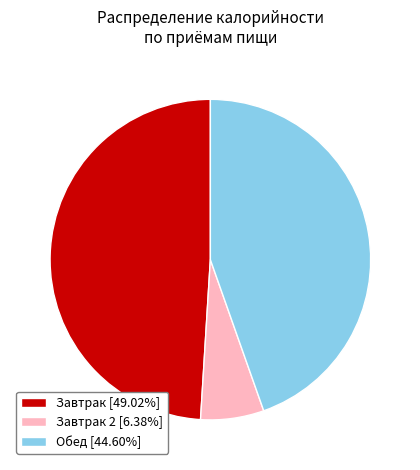

Is there a majority slice in this chart?

No